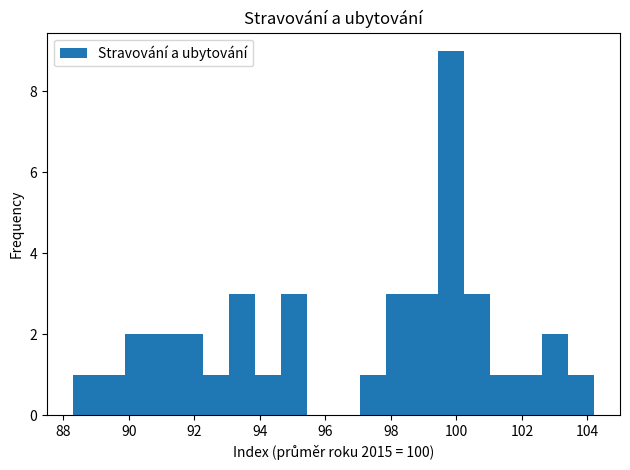

Around what value on the x-axis is the tallest bar? Give the approximate position of its centre, as read against the axis.

99.8